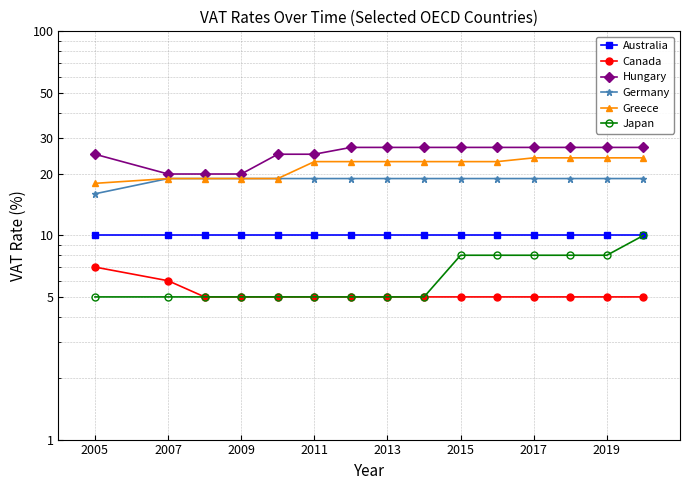

What are all the series names shown in the legend?

Australia, Canada, Hungary, Germany, Greece, Japan